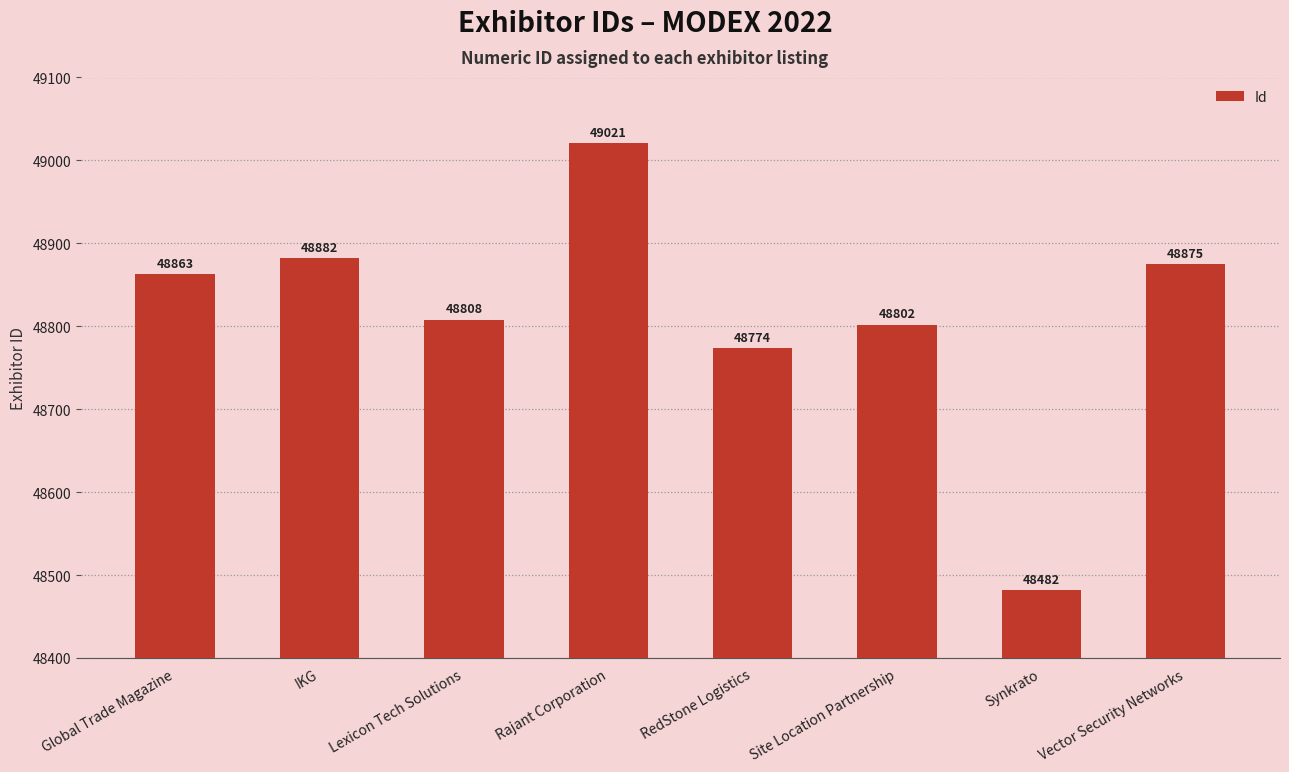

Does the chart contain stacked bars?

No